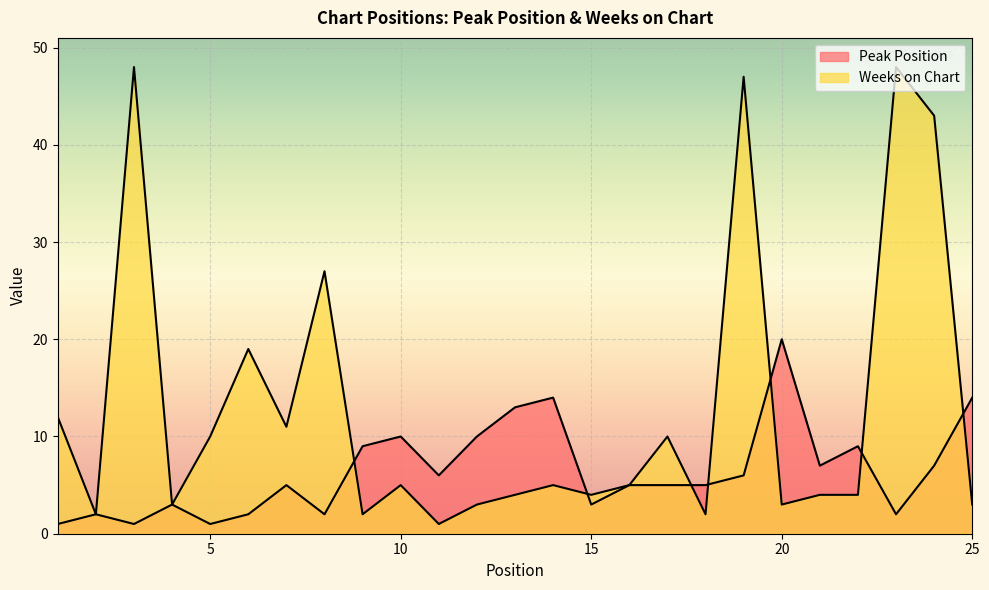

Where do Peak Position and Weeks on Chart first cross each other?

8 and 9